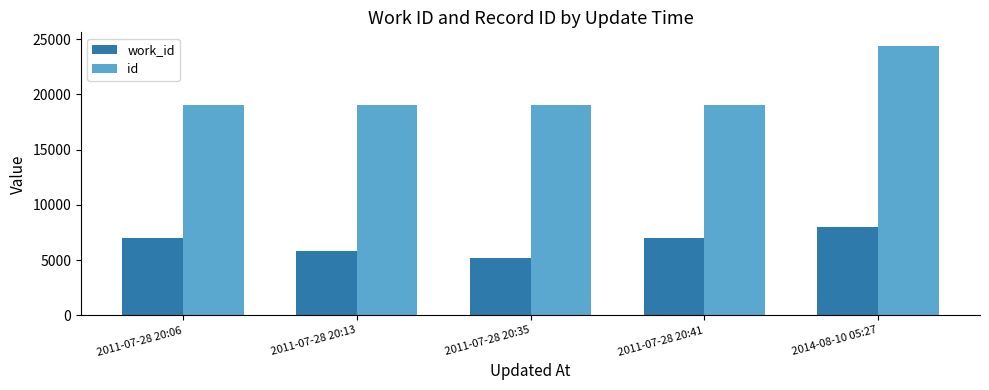

What is the difference between the id values at 2014-08-10 05:27 and 2011-07-28 20:41?

5350